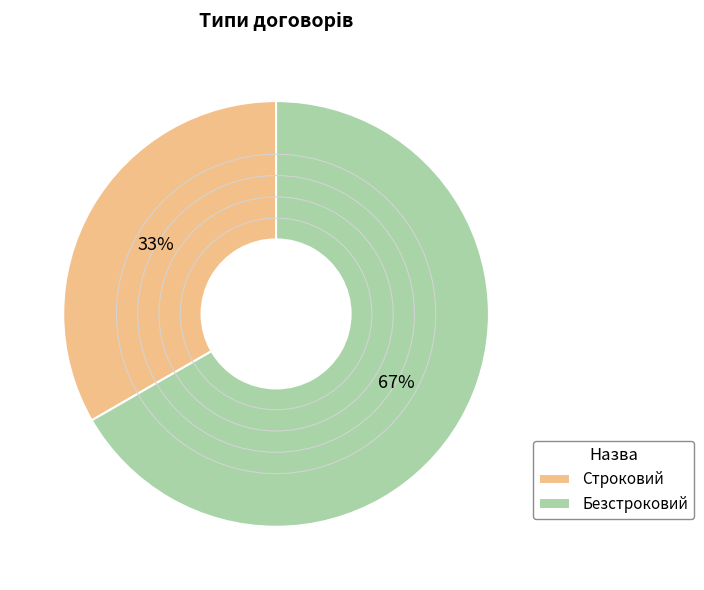

How many segments does this pie chart have?

2